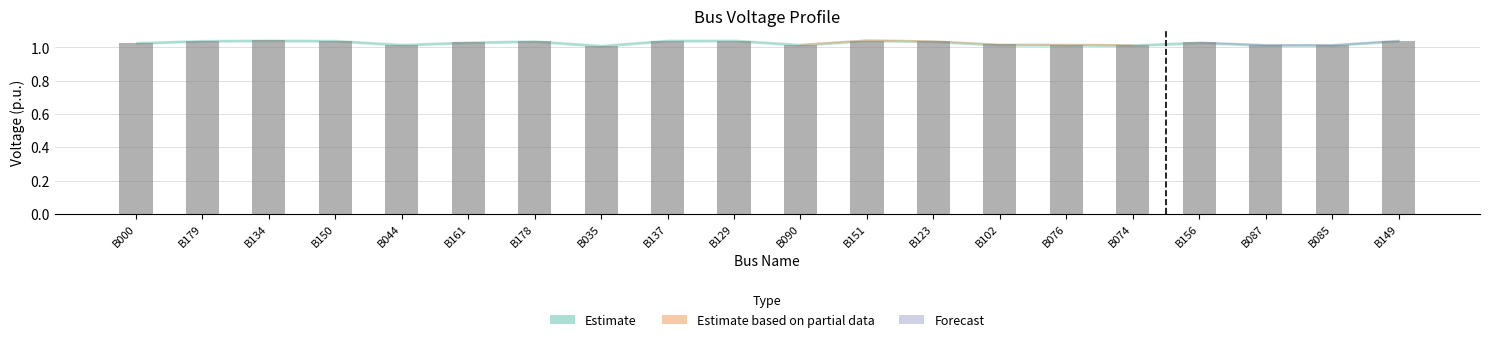

Which has a higher value, B137 or B085?

B137